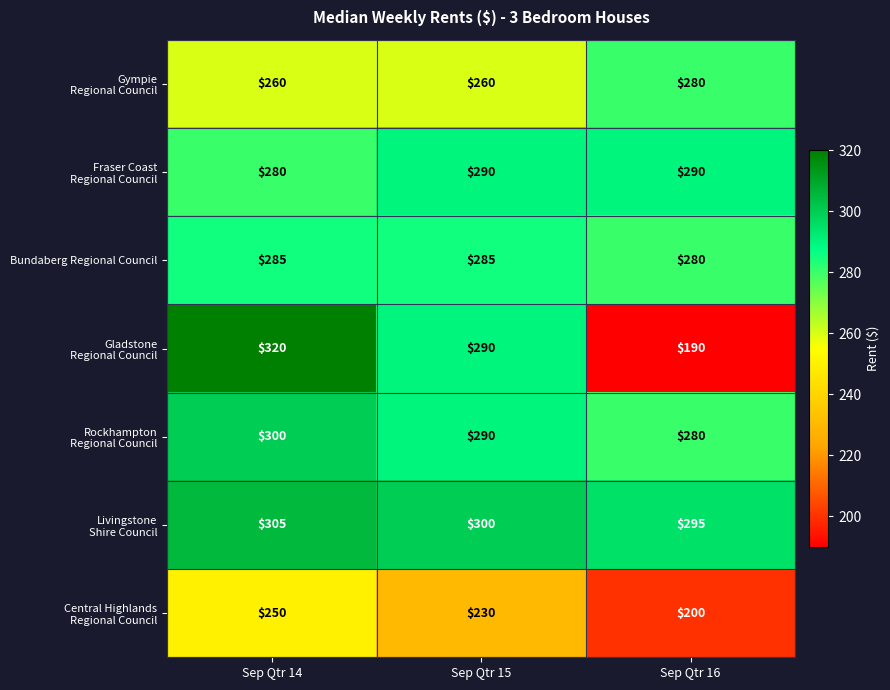

What is the difference between the highest and lowest values at Sep Qtr 14?

70